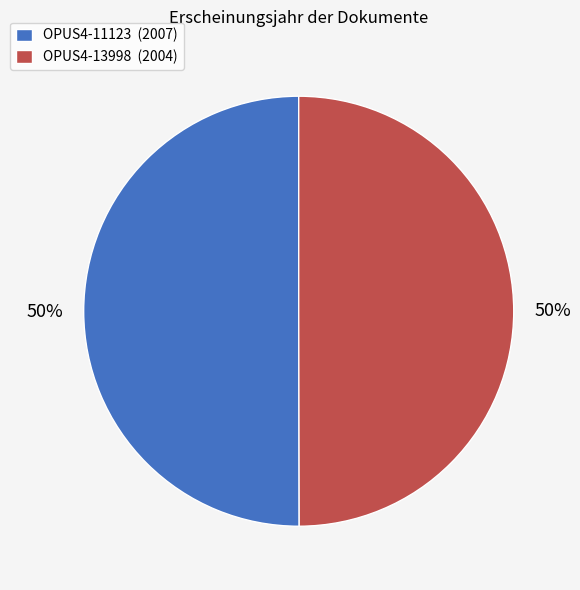

To the nearest percent, what portion does OPUS4-13998 represent?

50%